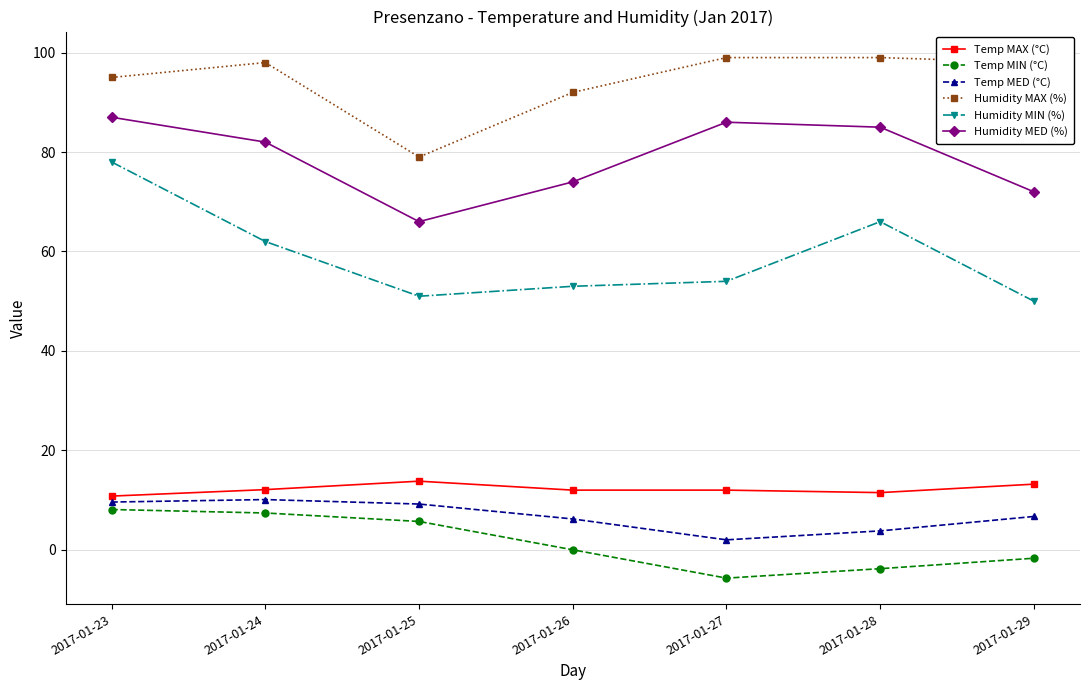

At which label does Temp MED (°C) first exceed 6?

2017-01-23